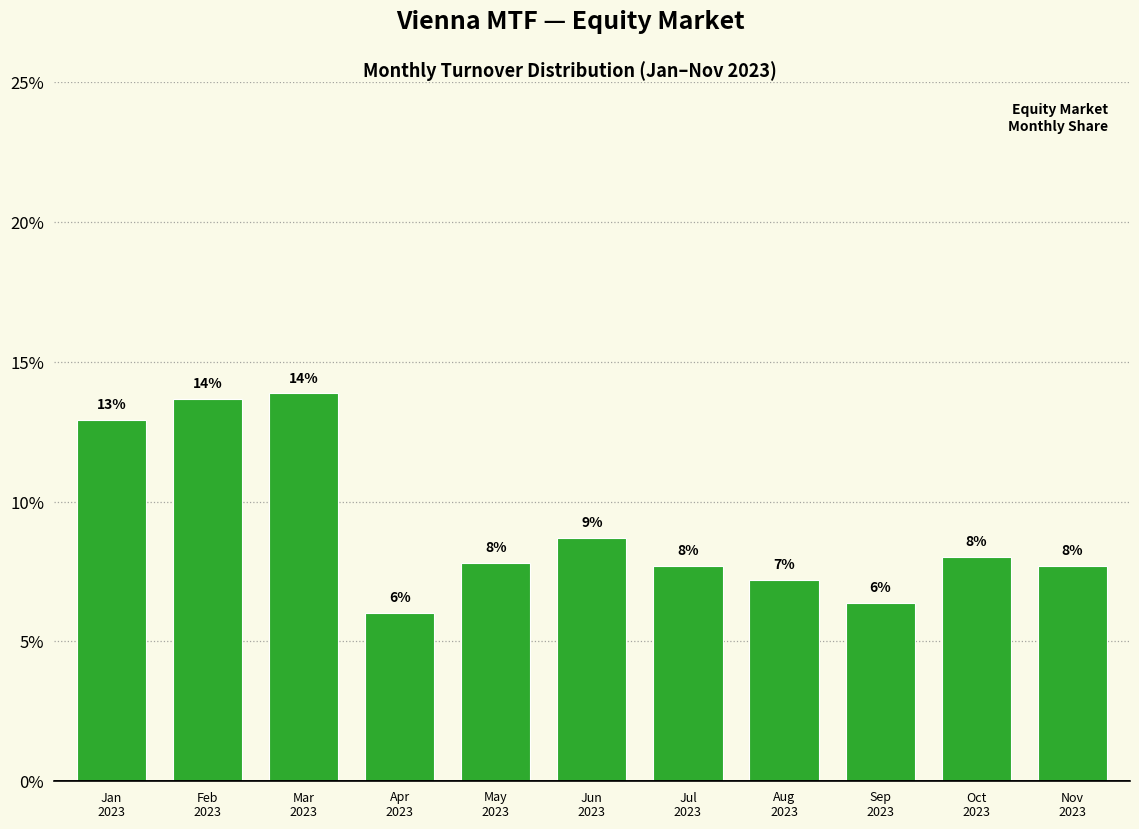

What is the greatest value displayed?

13.9